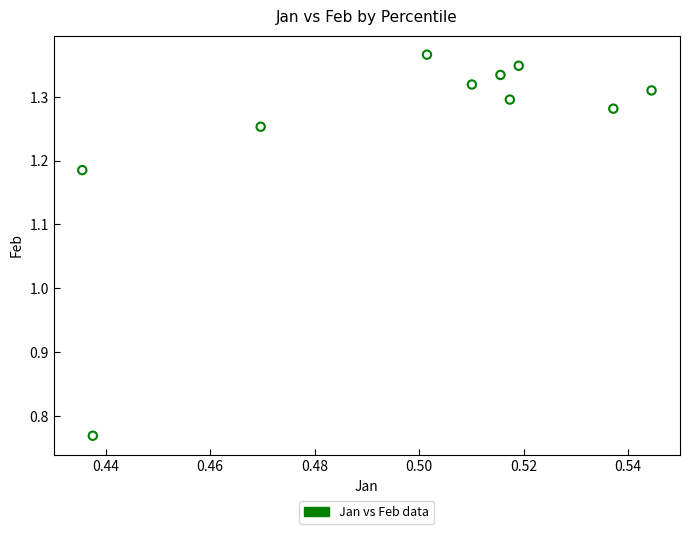

What is the average X value?

0.5